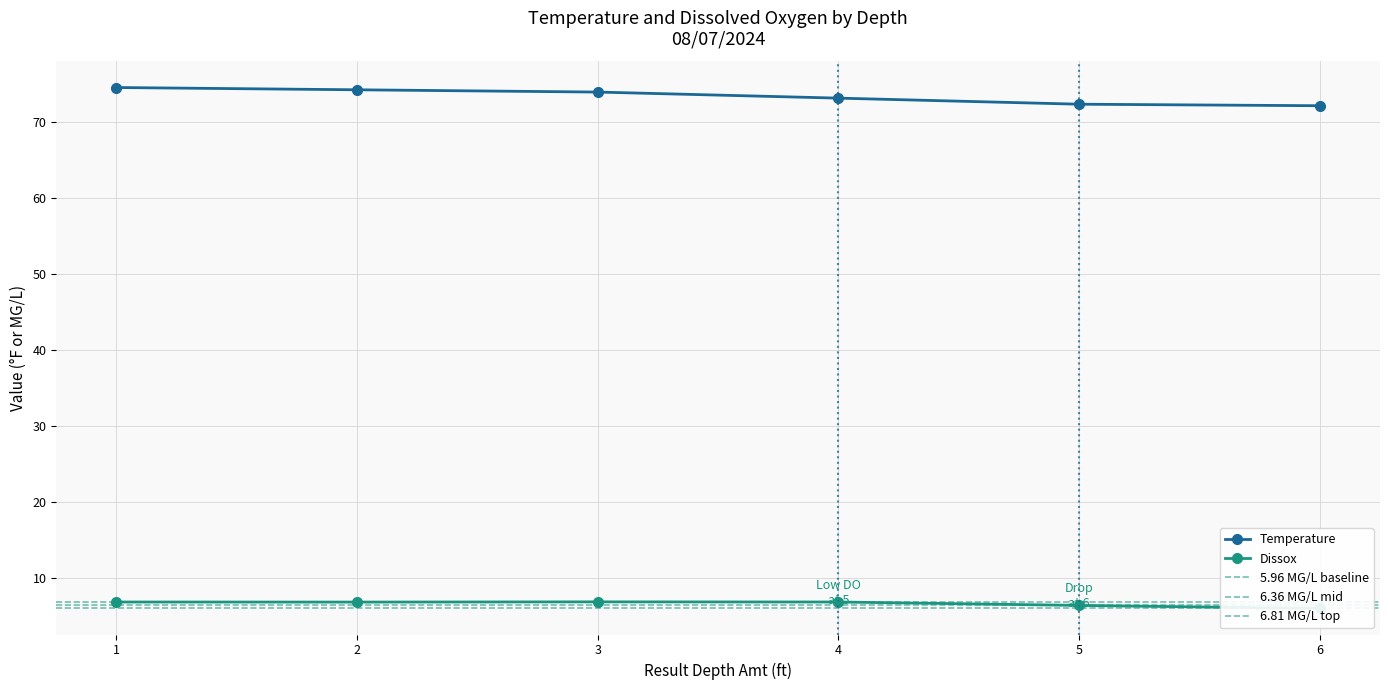

What are all the series names shown in the legend?

Temperature, Dissox